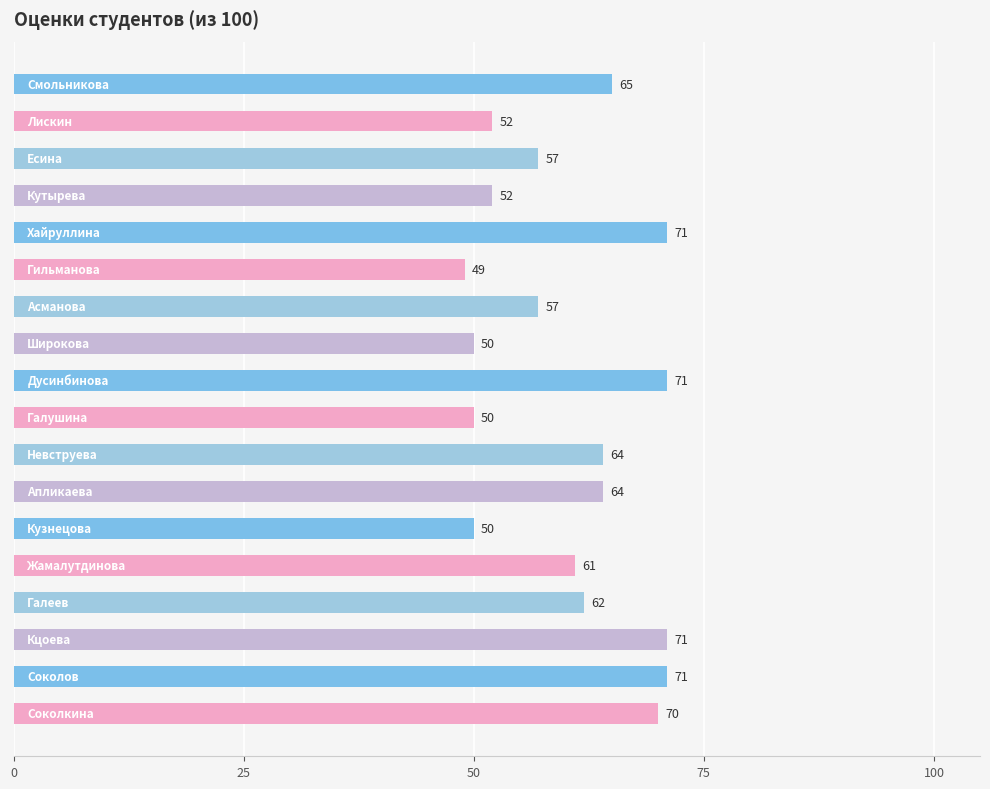

What is the greatest value displayed?

71